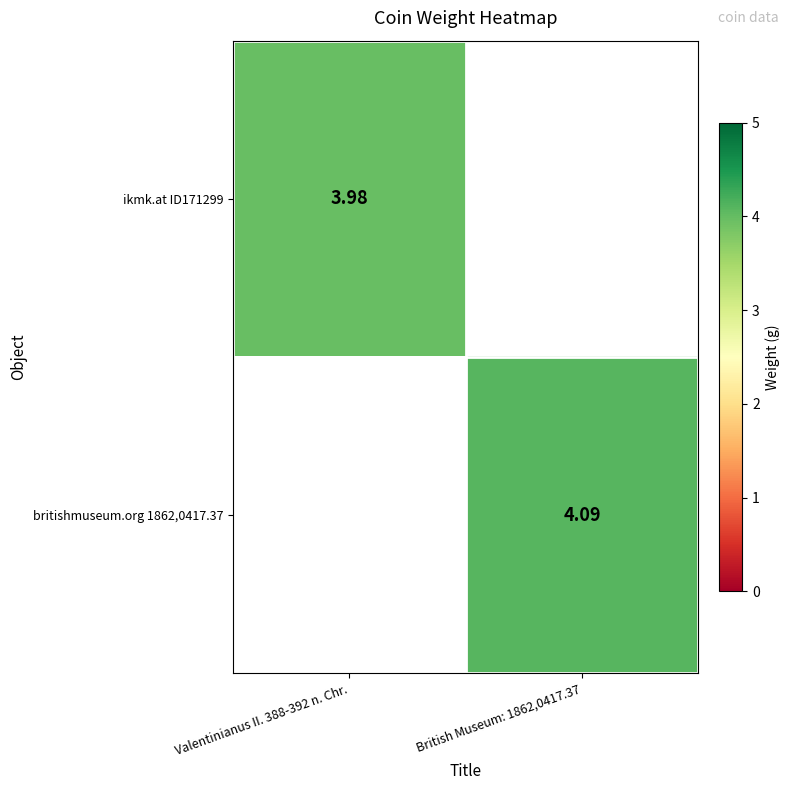

How many distinct data groups are displayed?

2